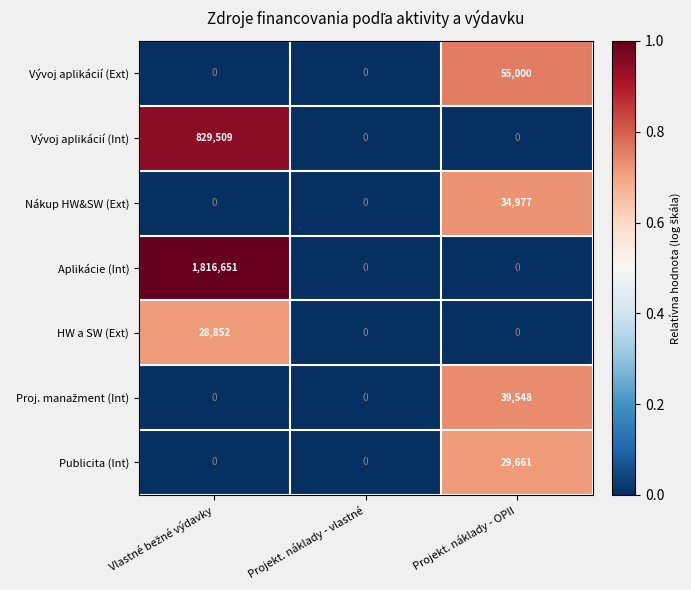

What is the maximum value for Publicita (Int)?

29661